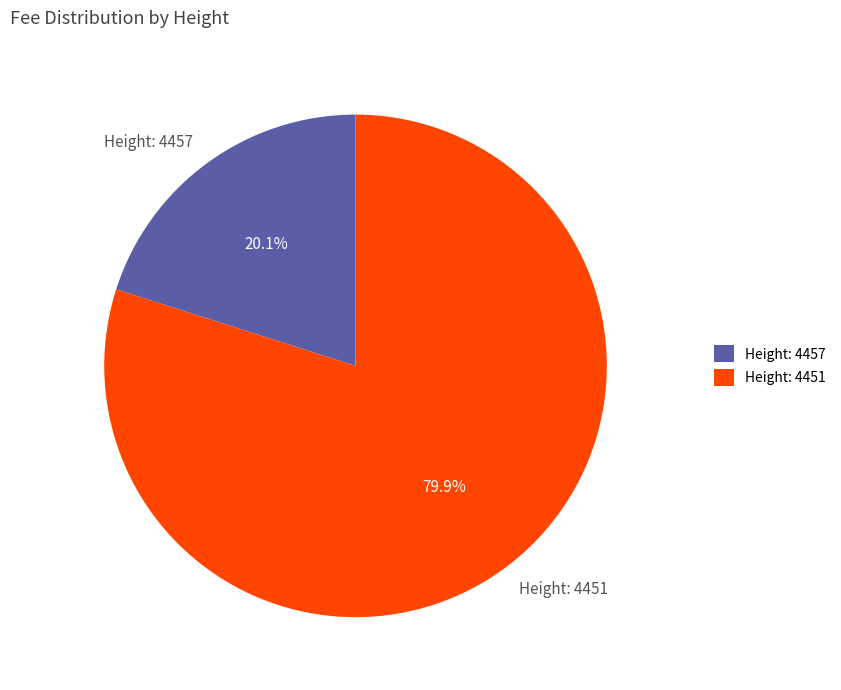

Between Height: 4457 and Height: 4451, which is larger?

Height: 4451